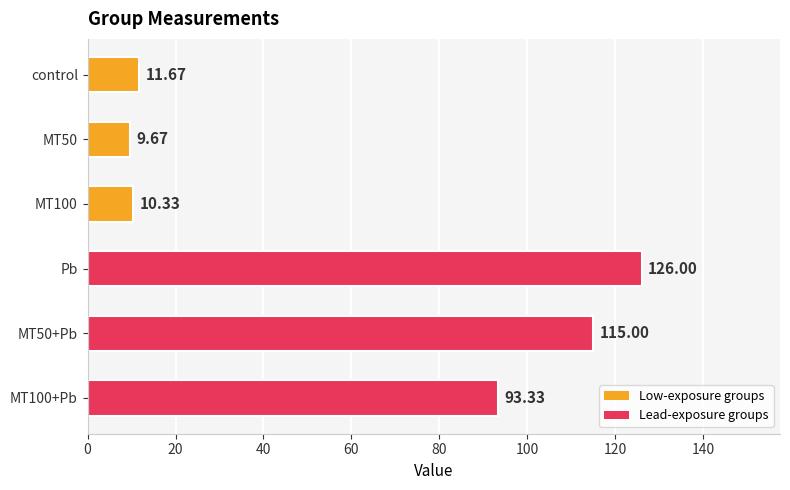

What is the greatest value displayed?

126.0